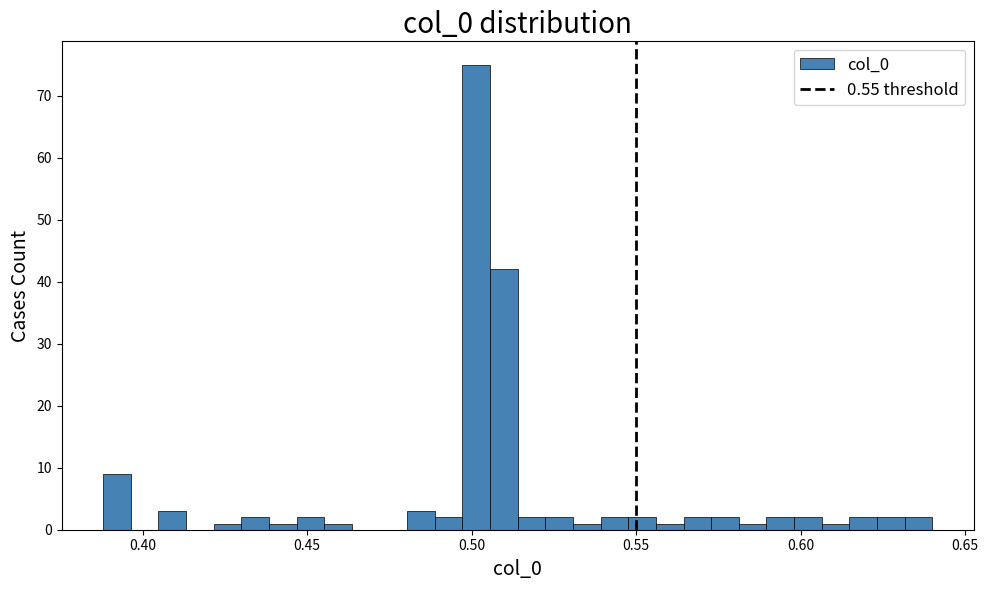

Around what value on the x-axis is the tallest bar? Give the approximate position of its centre, as read against the axis.

0.500